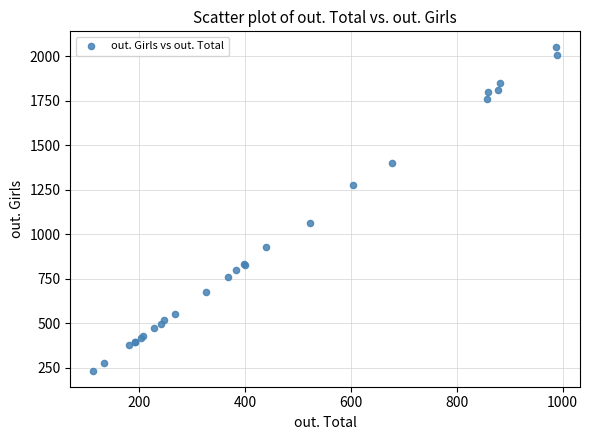

What Y value in the scatter plot is closest to 1142?

1062